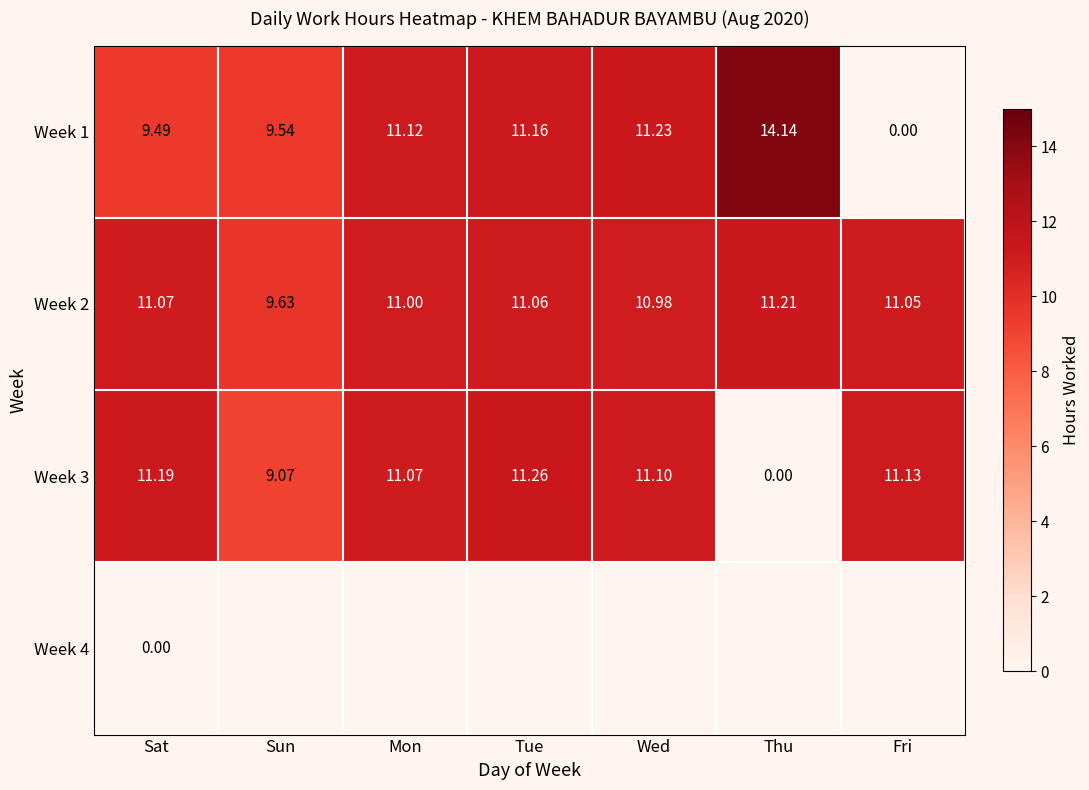

What is the total value across all series at Sat?

31.8